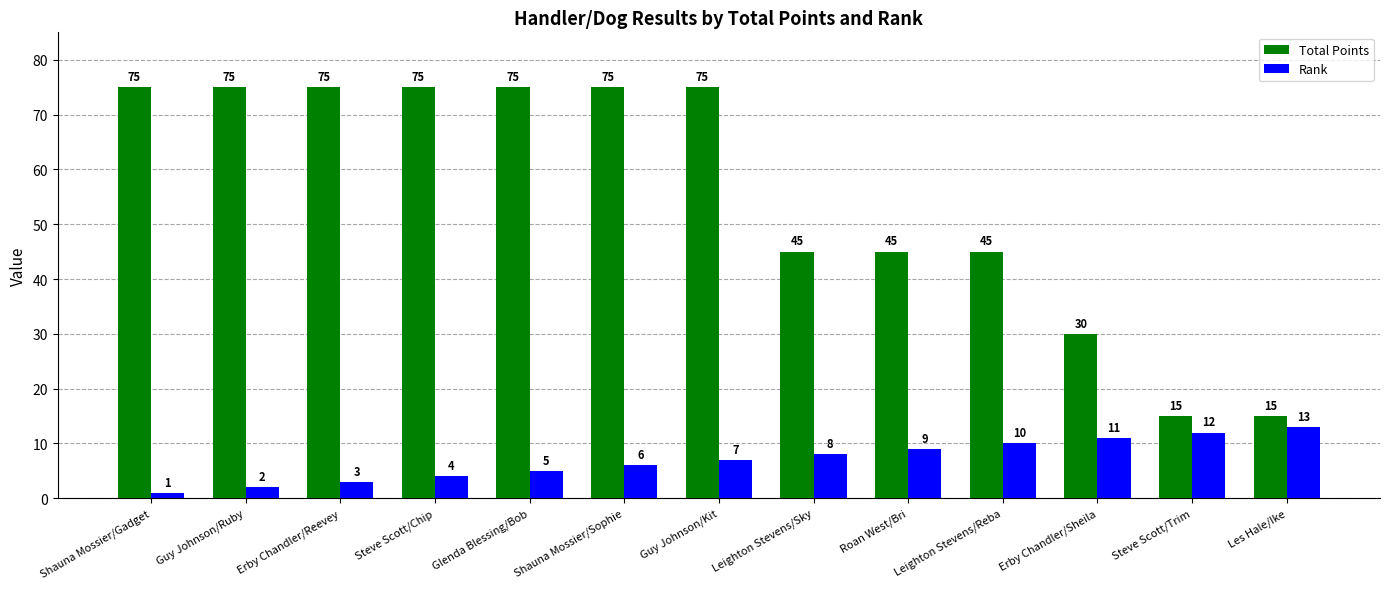

How many data points in Rank are less than 7?

6